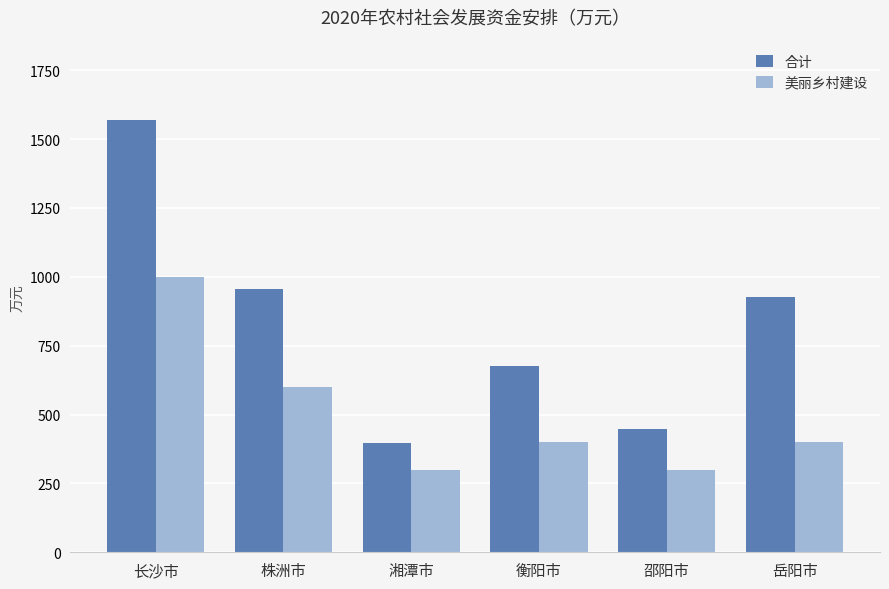

What is the minimum value for 美丽乡村建设?

300.0